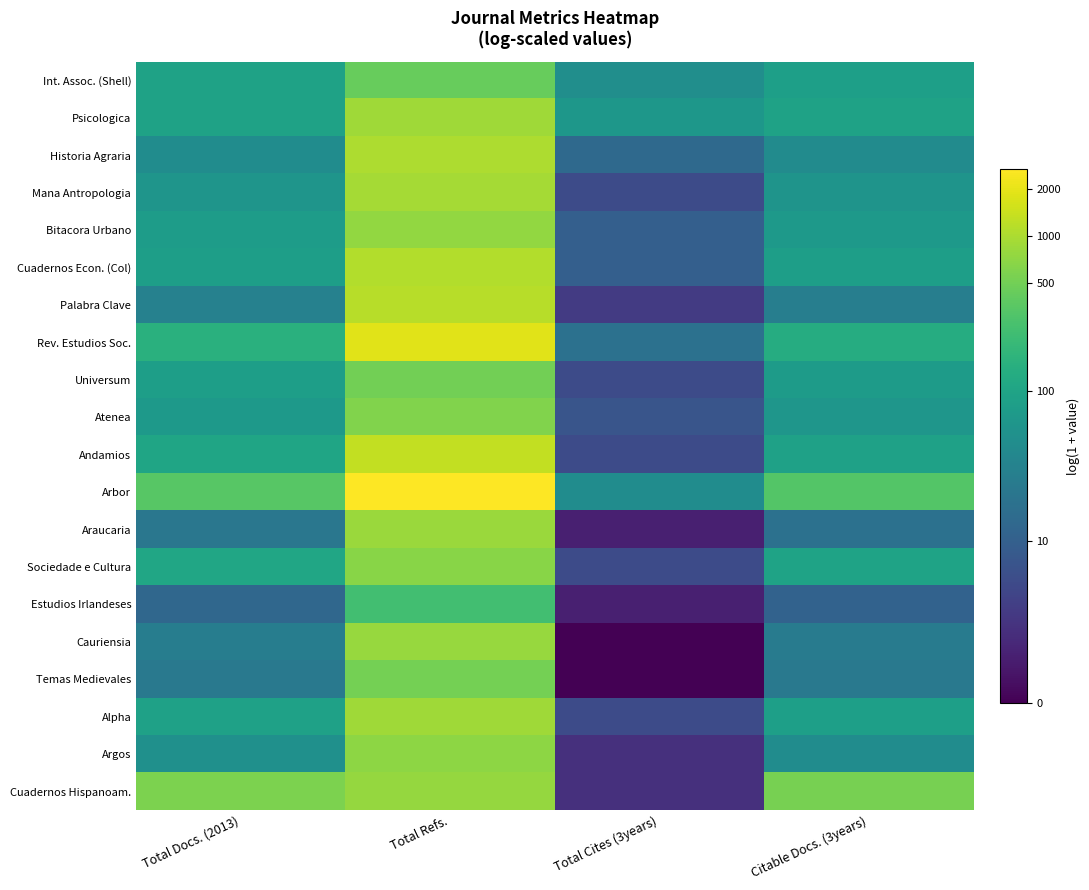

Between Total Refs. and Citable Docs. (3years), which is larger?

Total Refs.